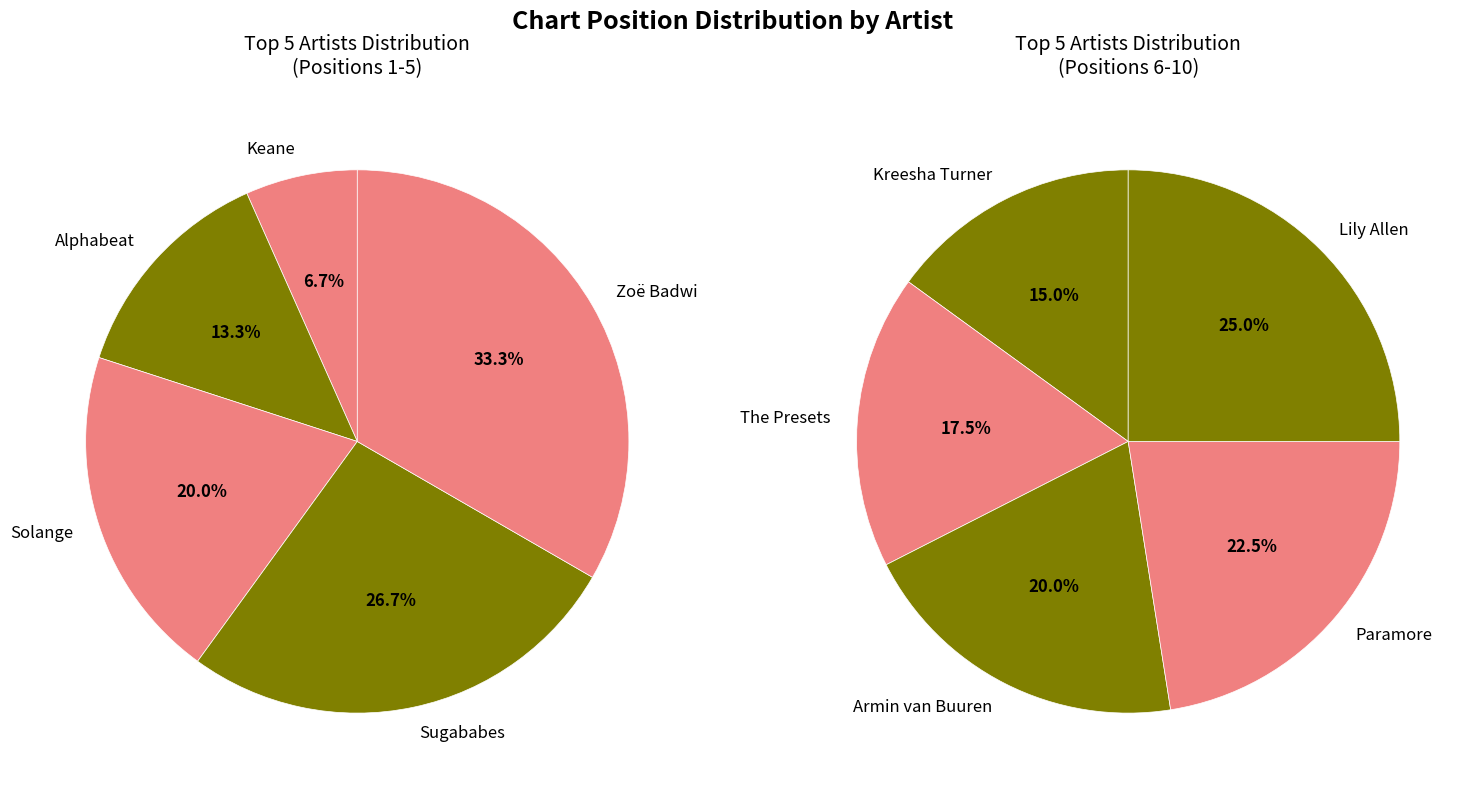

Which slice is the smallest?

Keane